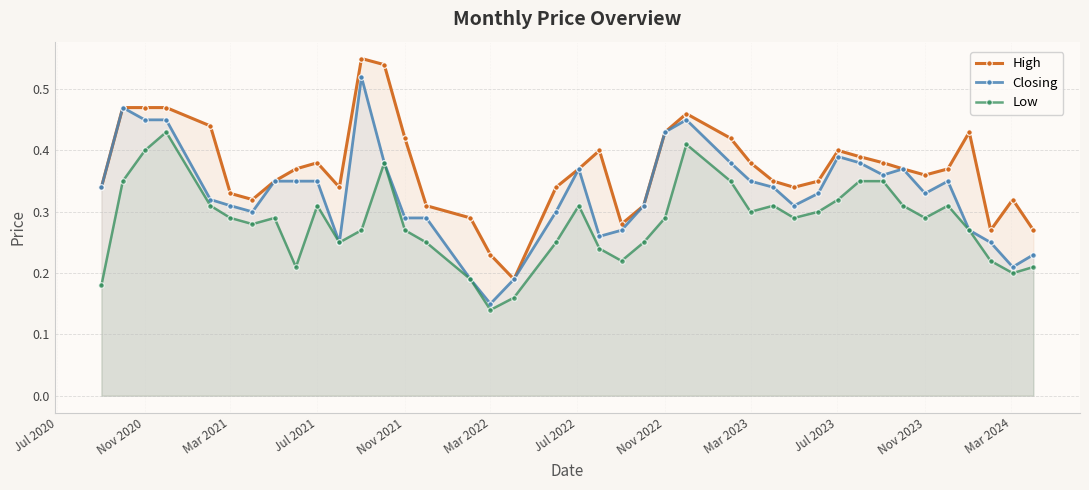

Which category has the lowest value in the Closing series?

Mar 2022